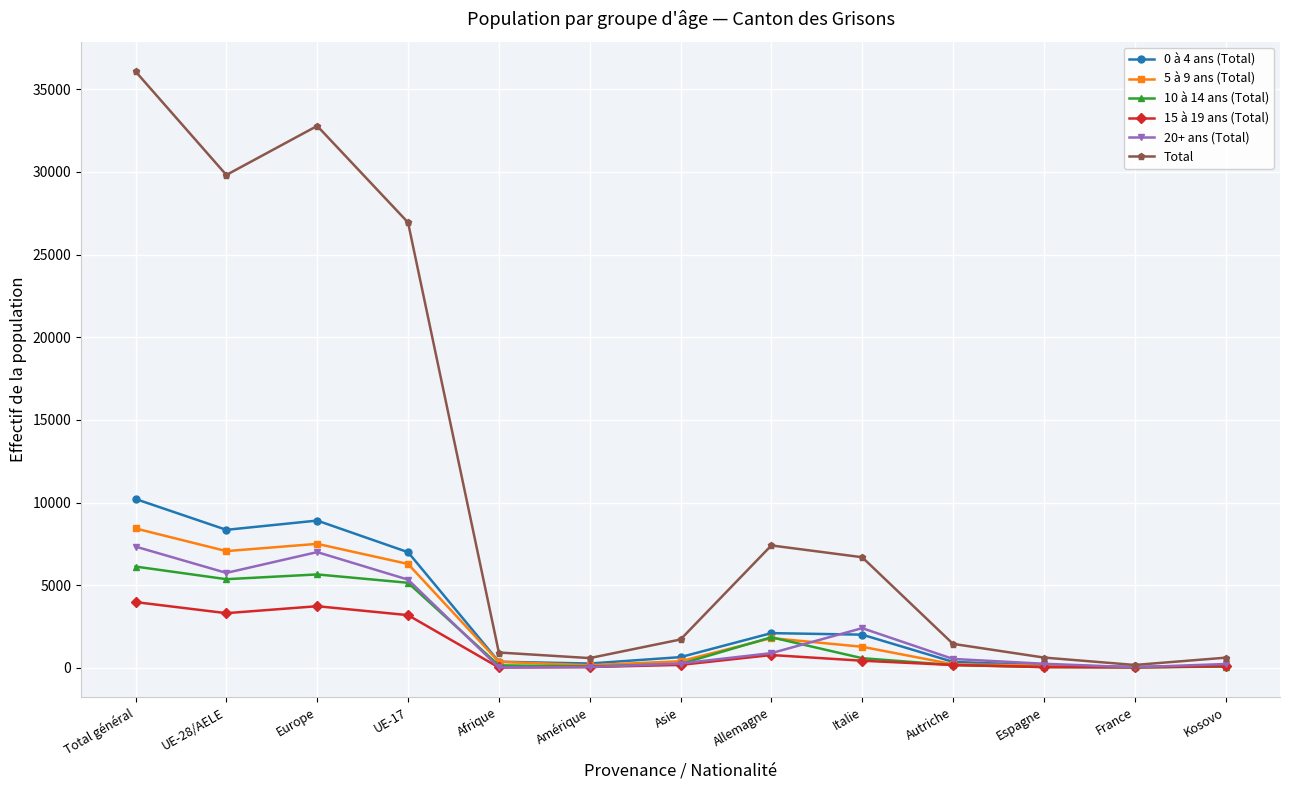

What is the label of the 8th point from the left?

Allemagne